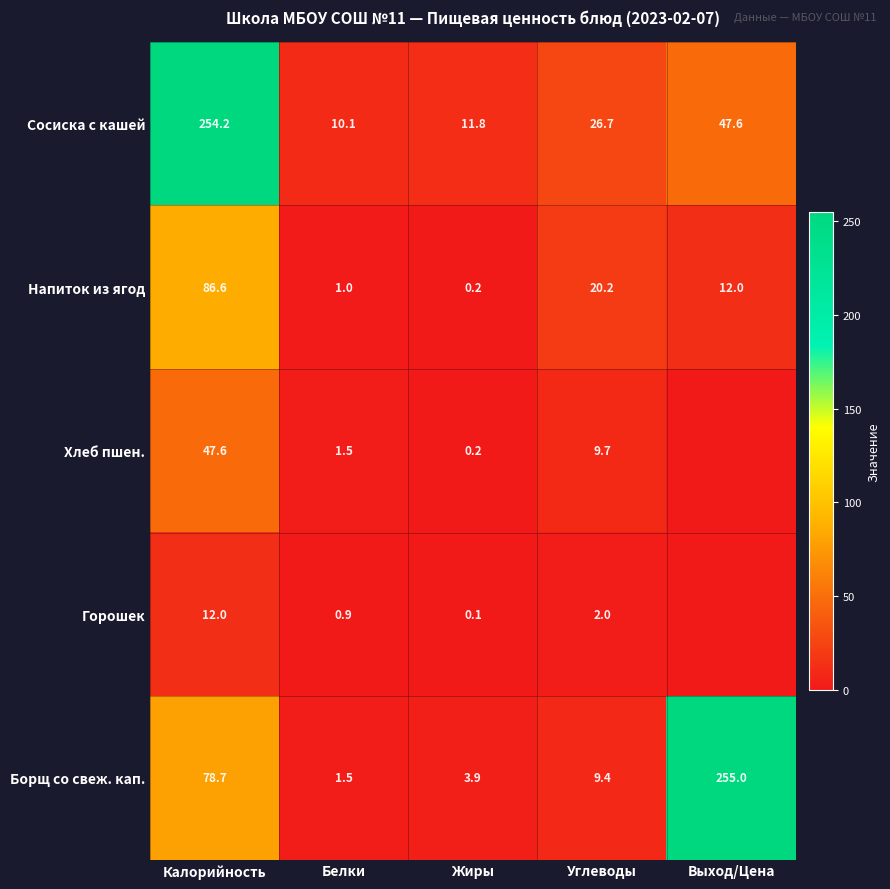

Is it true that Сосиска с кашей equals 79.6 at Выход/Цена?

False